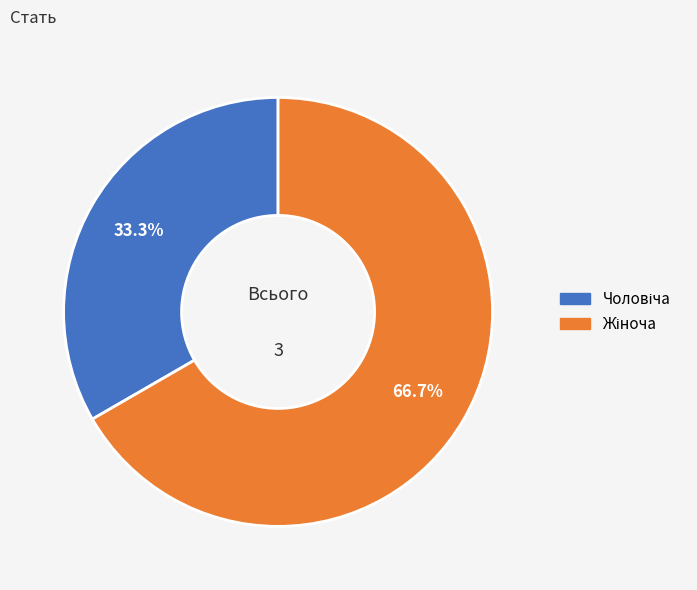

Does any single category account for the majority?

Yes